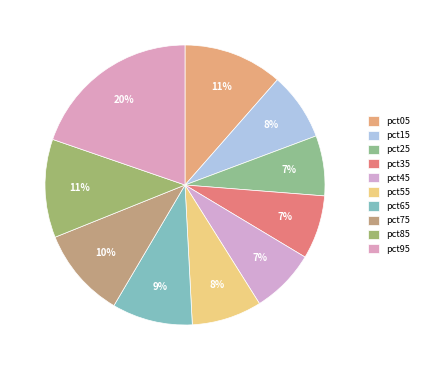

What is the smallest slice in the pie chart?

pct25